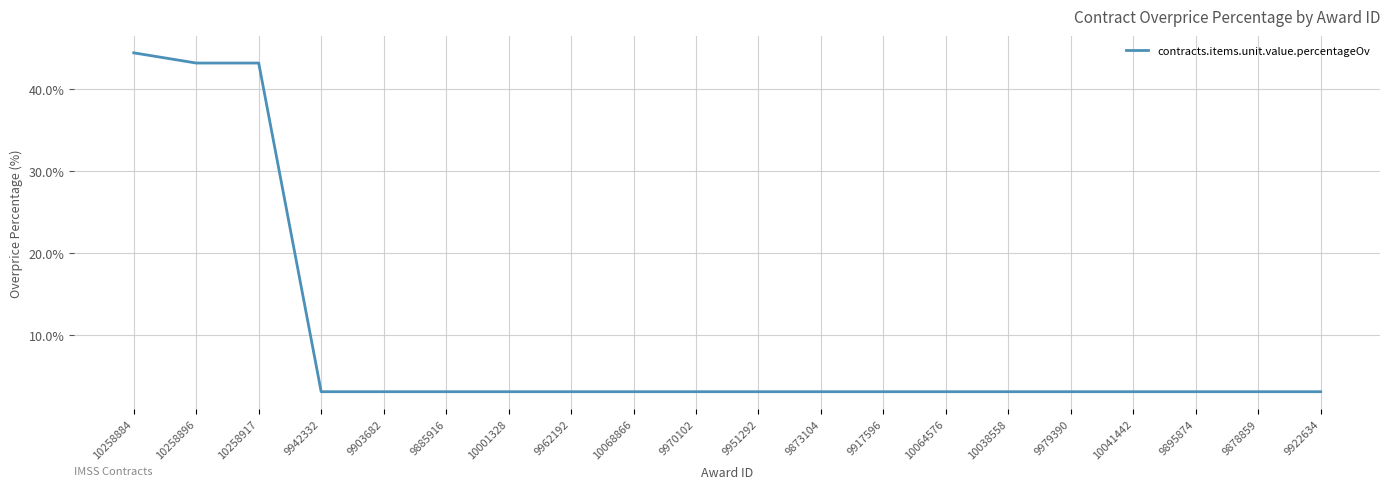

The chart shows a value of 57.2 at 10258917. True or false?

False